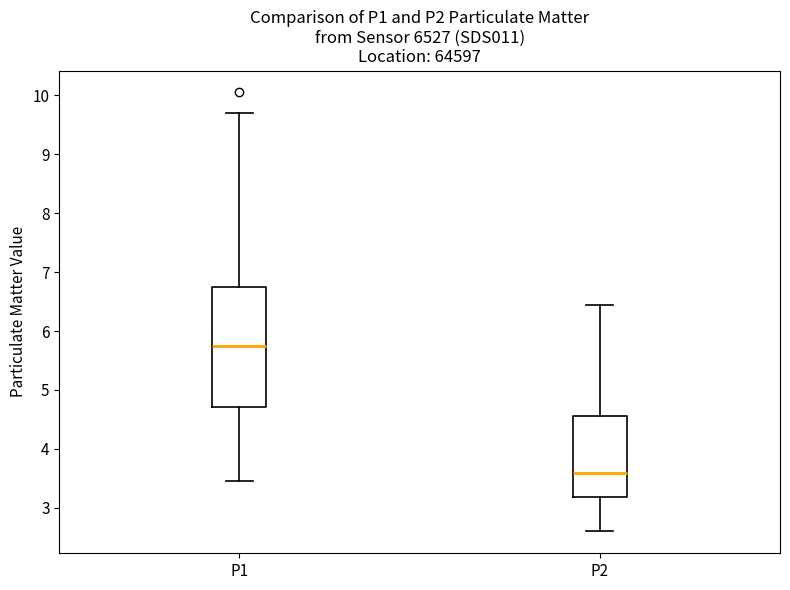

Which box is the tallest, from its lower edge to its upper edge?

P1